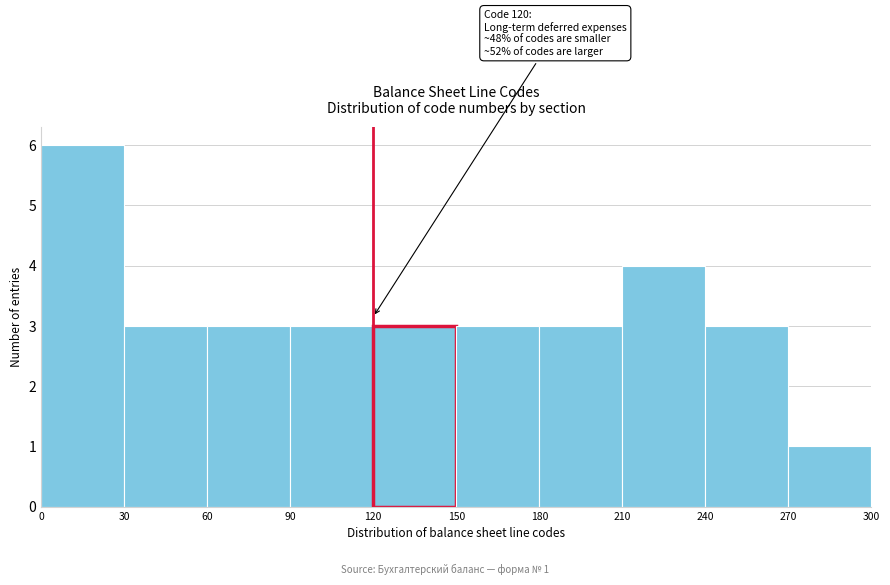

Over which range of the x-axis is the bar tallest?

0 to 30